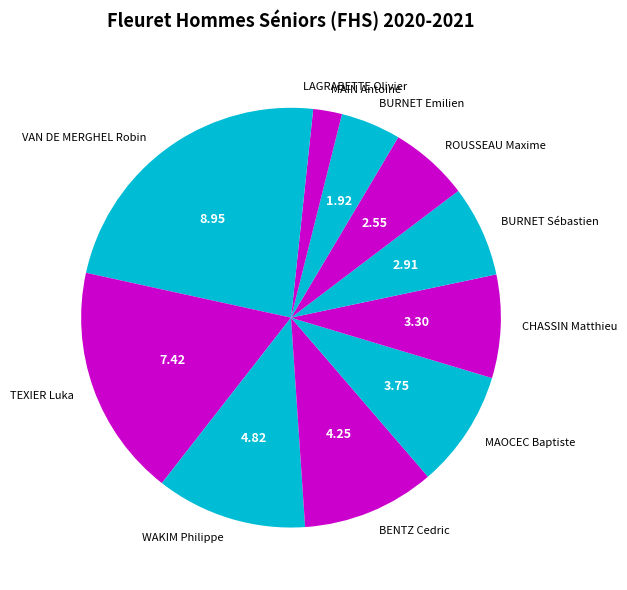

Between LAGRABETTE Olivier and ROUSSEAU Maxime, which is larger?

ROUSSEAU Maxime